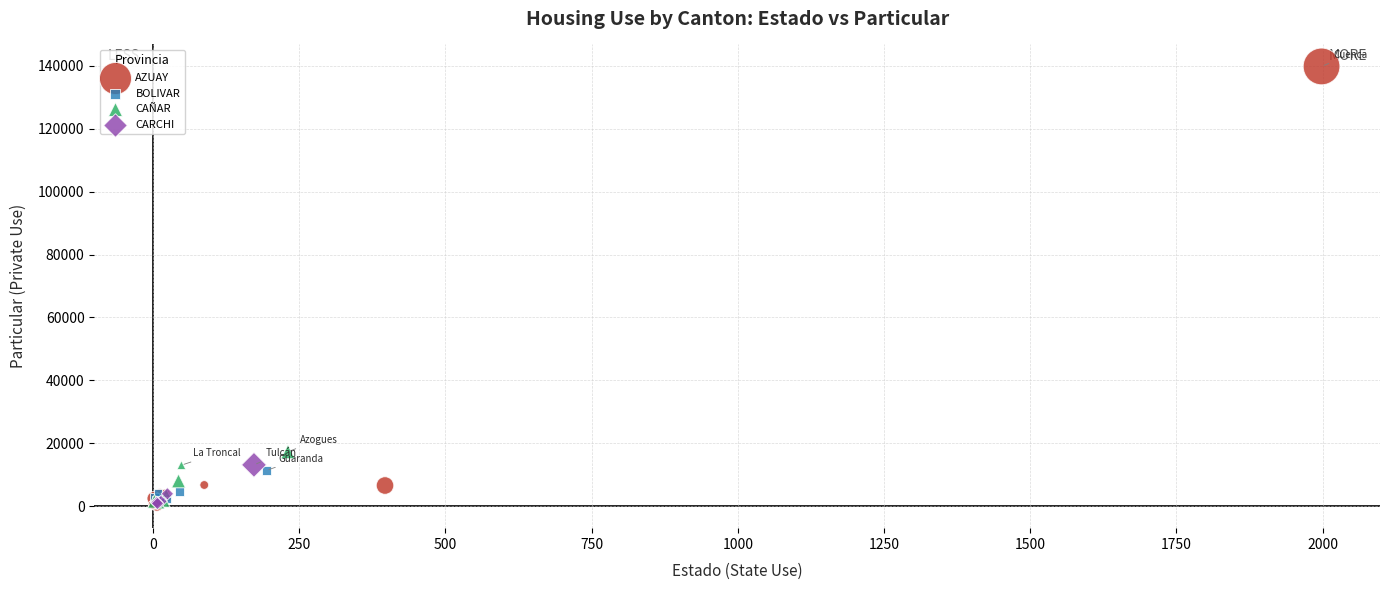

What are all the series names shown in the legend?

AZUAY, BOLIVAR, CAÑAR, CARCHI